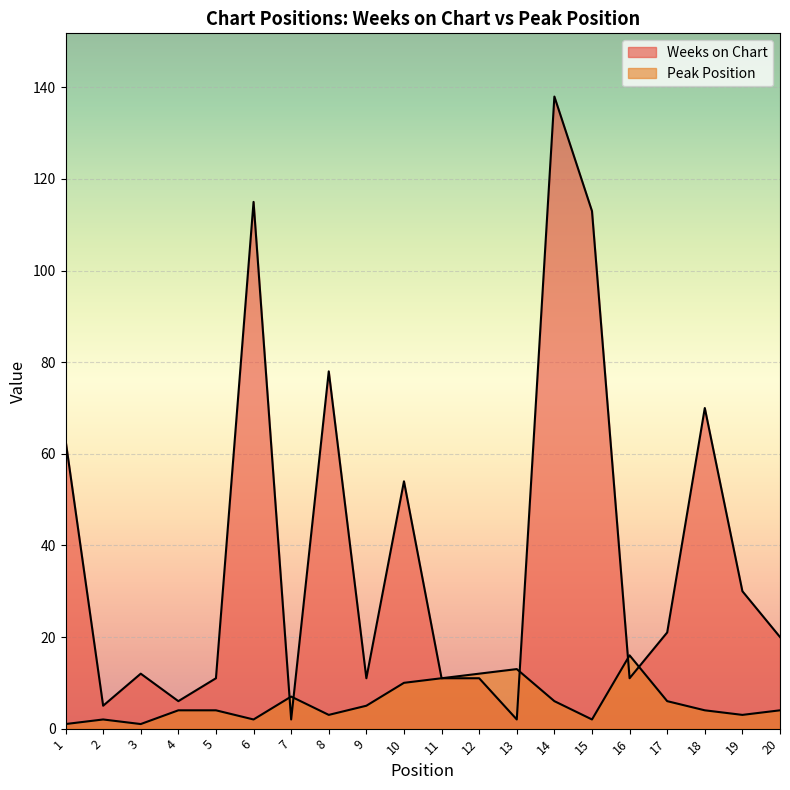

What is the approximate value of Peak Position at 16?

16